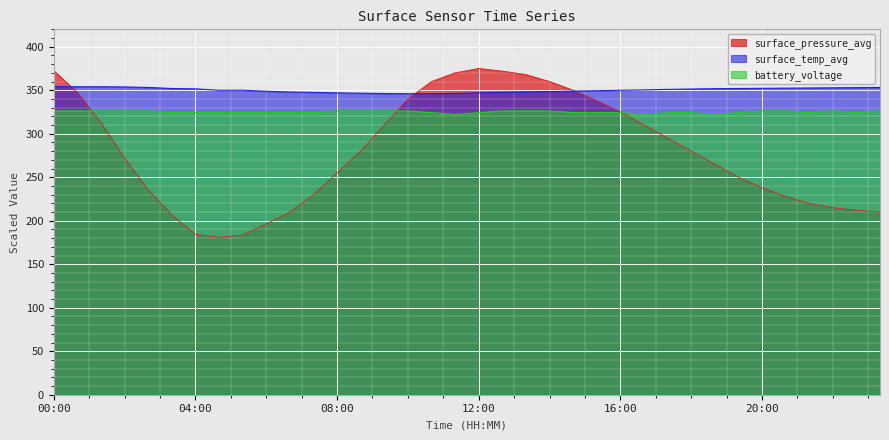

Which has a higher value, 23:20 or 18:40?

18:40